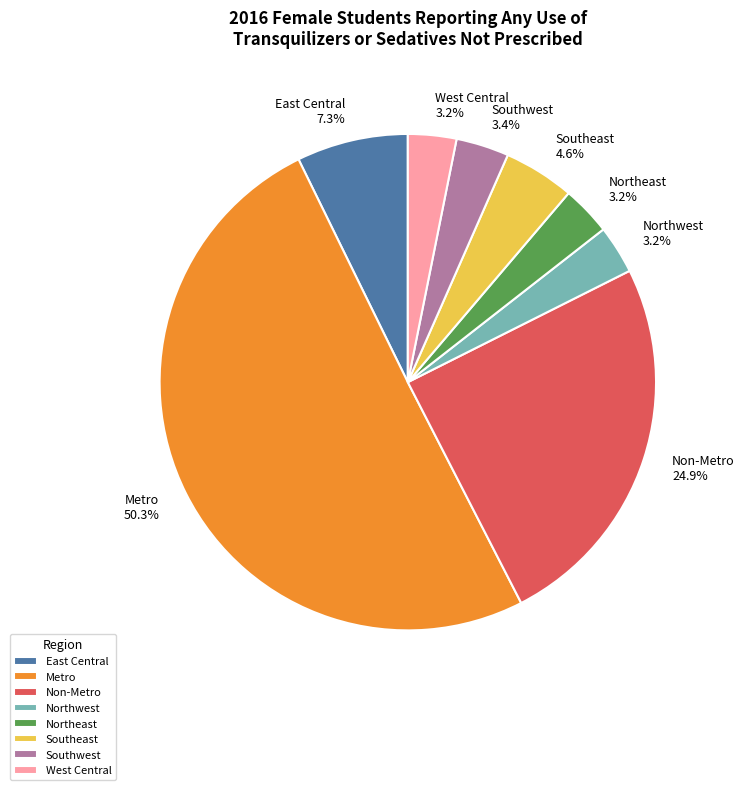

To the nearest percent, what portion does Northeast represent?

3%